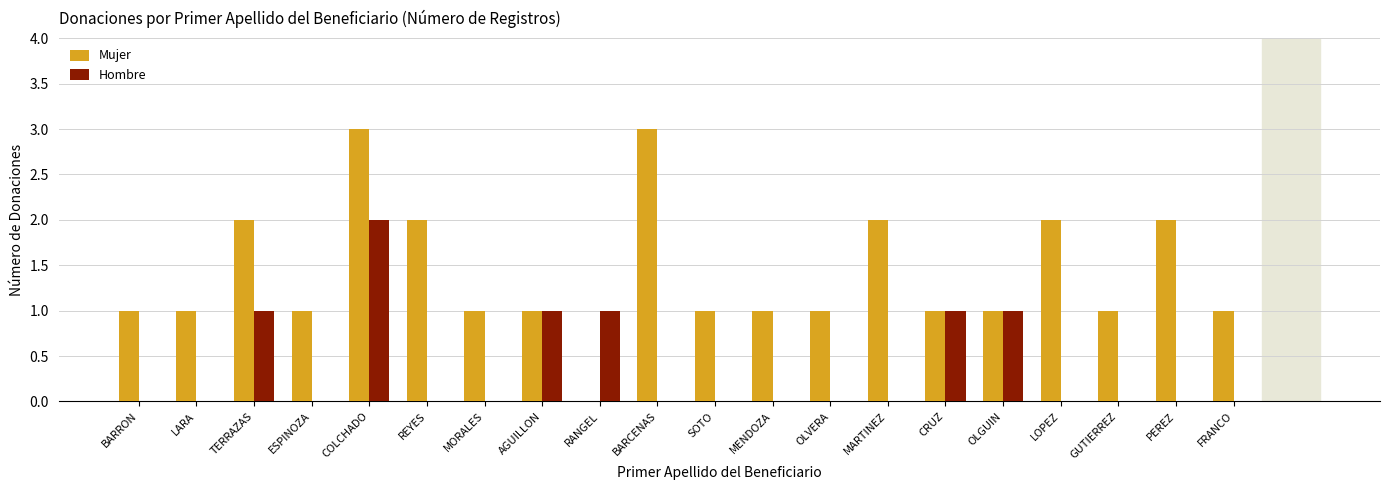

What is the total value across all series at COLCHADO?

5